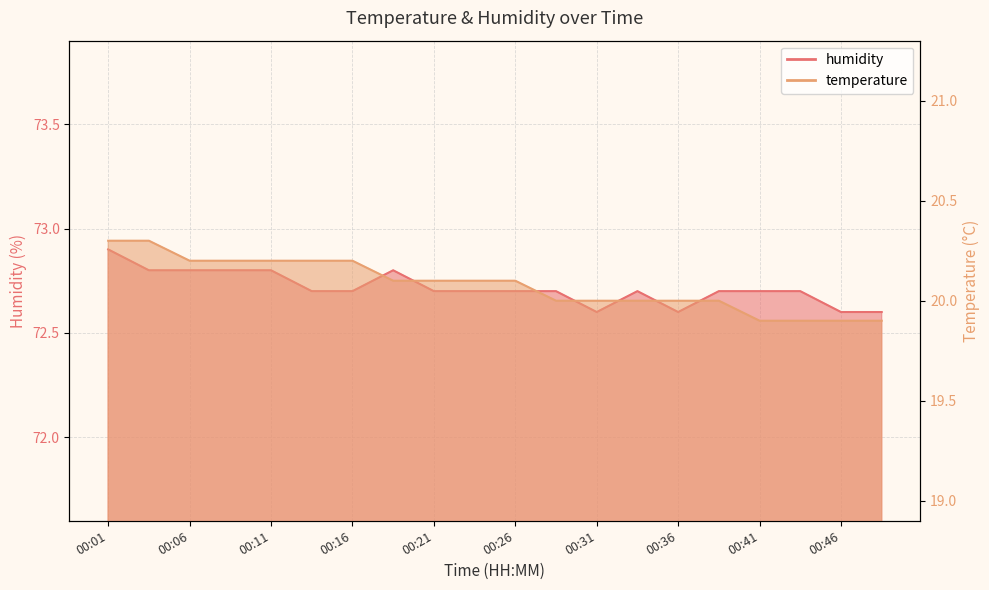

Which series has the largest total across all categories?

humidity